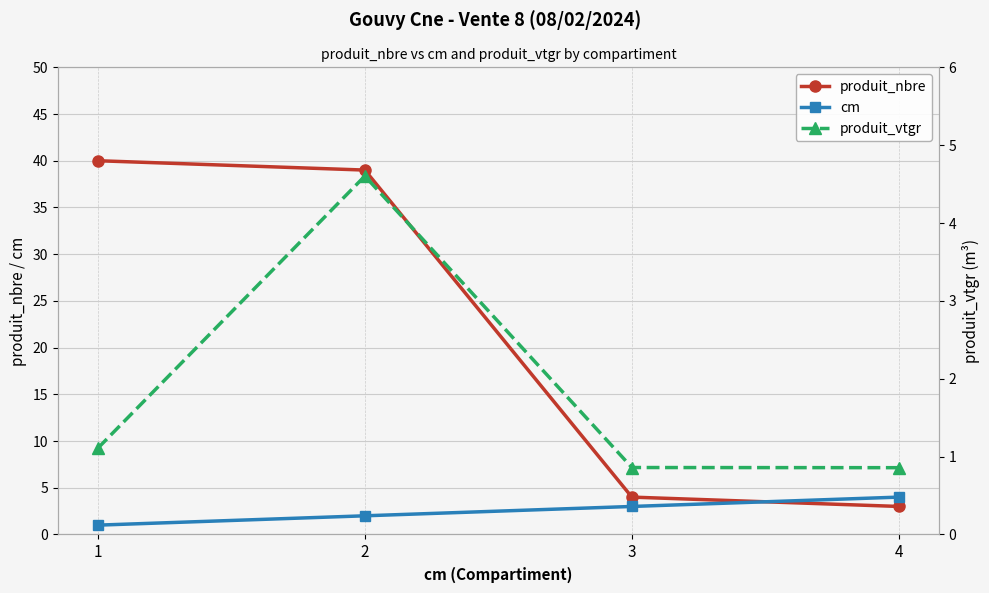

Count the produit_vtgr values in the range 0 to 4.

3